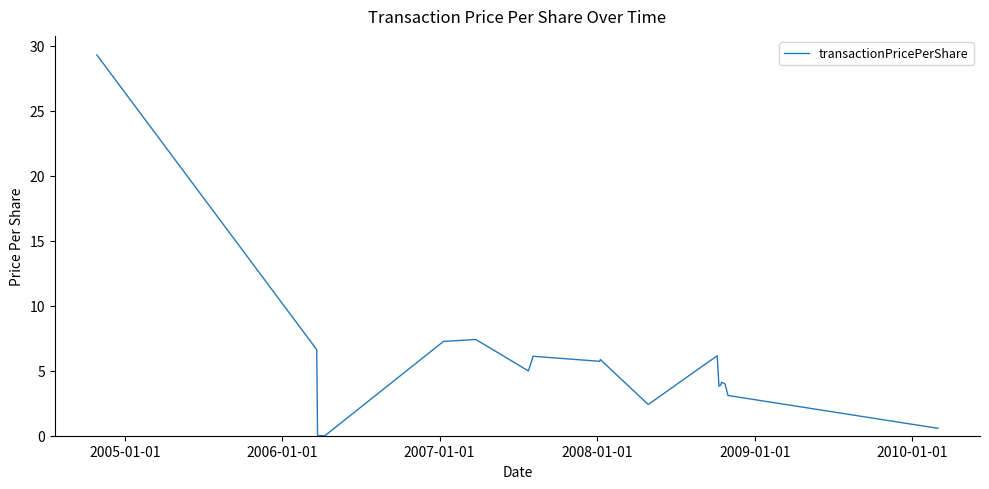

What is the difference between the maximum and minimum values?

29.3